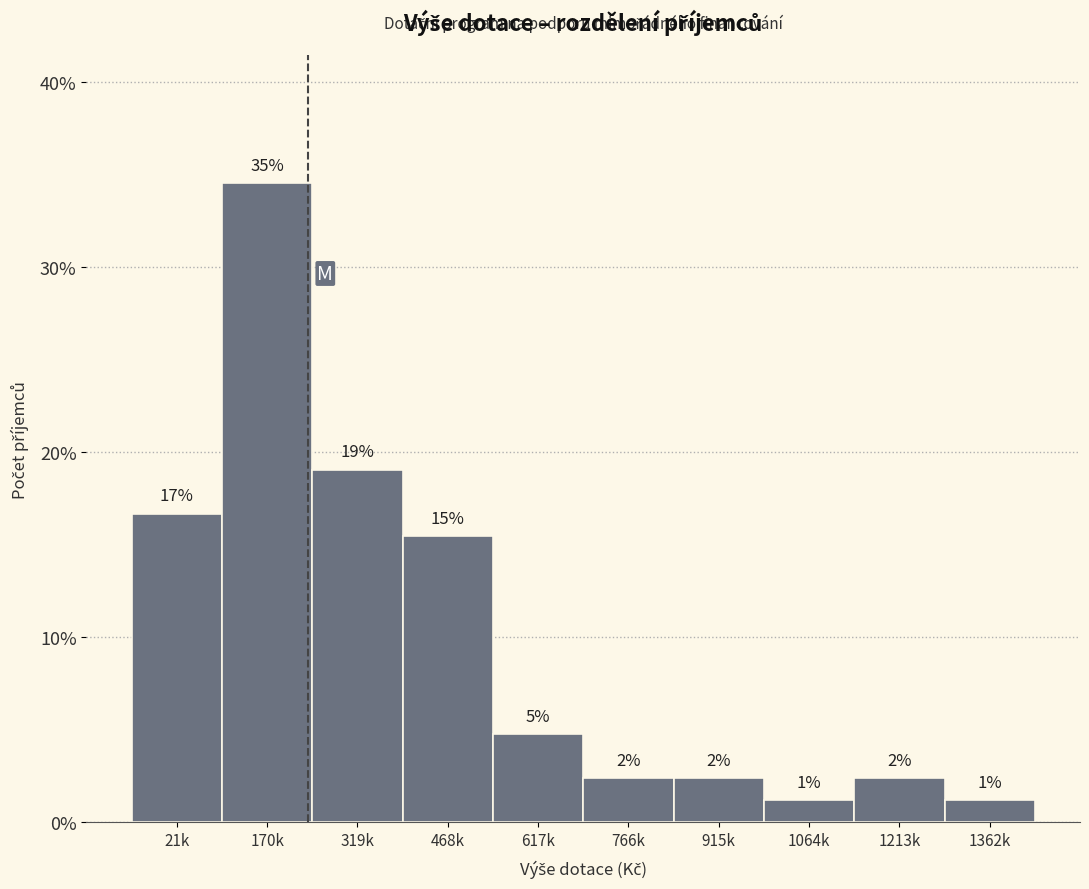

Are the bars horizontal?

No